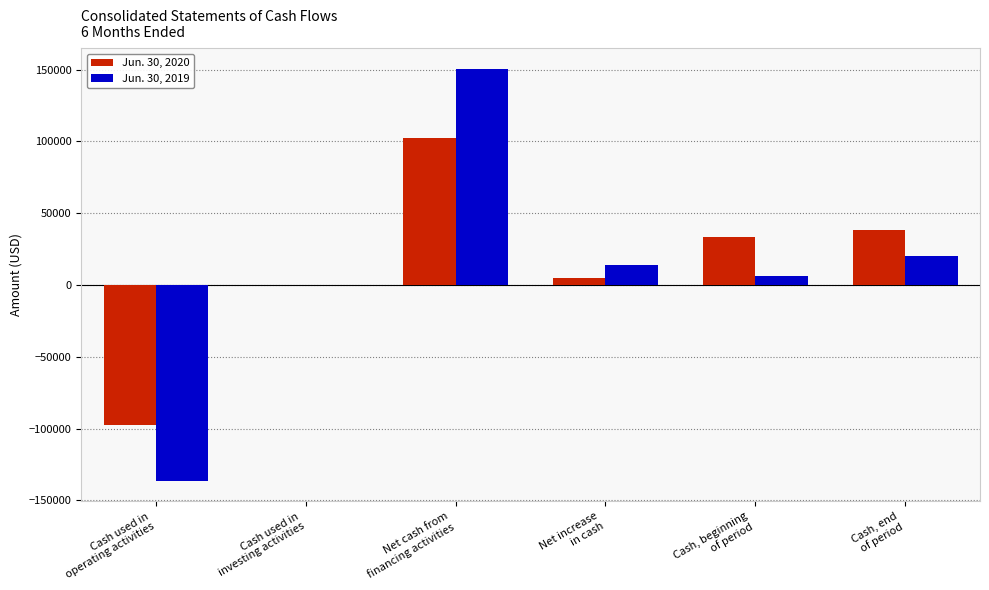

Reading left to right, what are all the values shown in this chart?

Jun. 30, 2020: Cash used in
operating activities=-97686	Cash used in
investing activities=0	Net cash from
financing activities=102410	Net increase
in cash=4724	Cash, beginning
of period=33251	Cash, end
of period=37975
Jun. 30, 2019: Cash used in
operating activities=-136353	Cash used in
investing activities=0	Net cash from
financing activities=150478	Net increase
in cash=14125	Cash, beginning
of period=6319	Cash, end
of period=20444